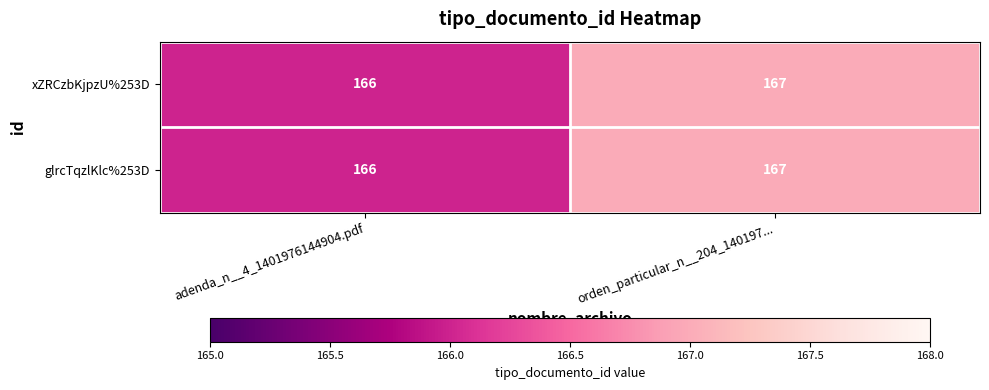

What is the sum of the glrcTqzlKlc%253D values at orden_particular_n__204_140197... and adenda_n__4_1401976144904.pdf?

333